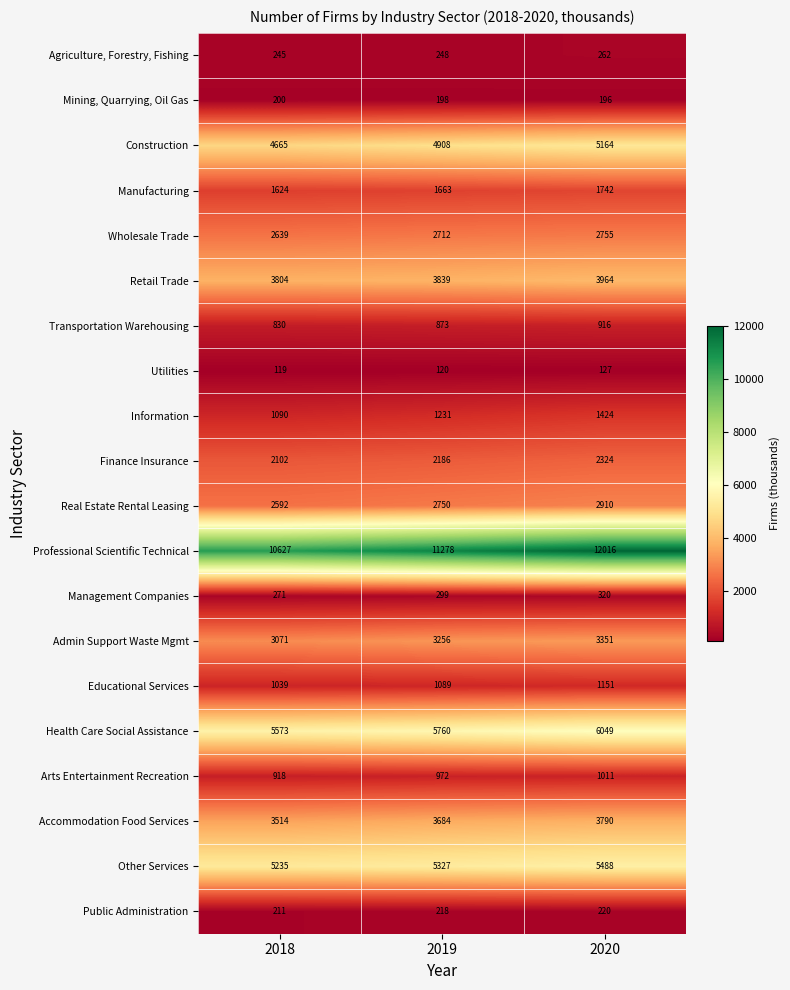

At which label does Manufacturing reach its minimum?

2018